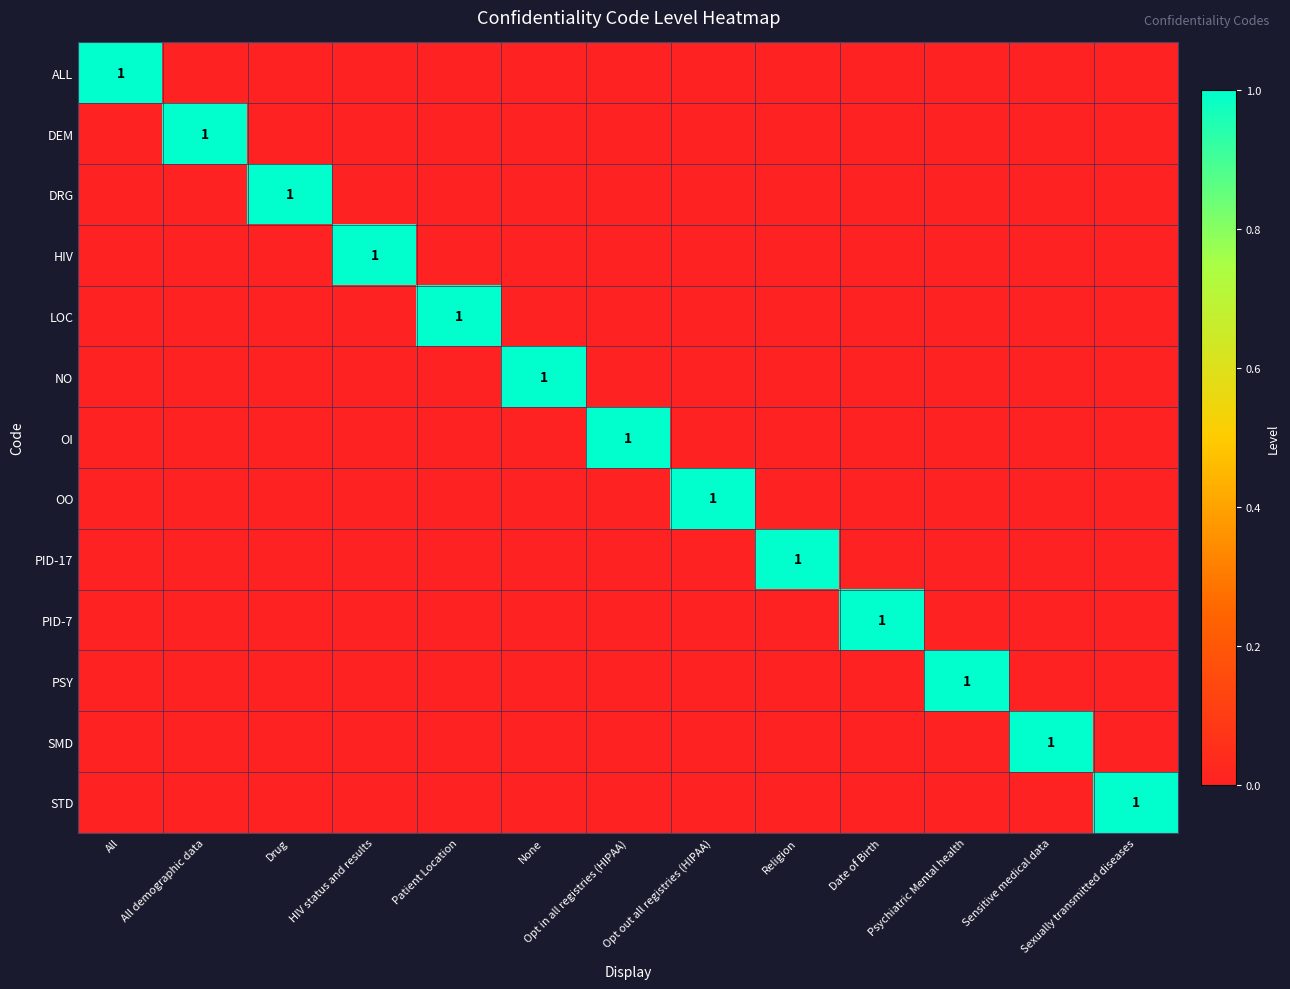

At how many categories does at least one series exceed 0?

13